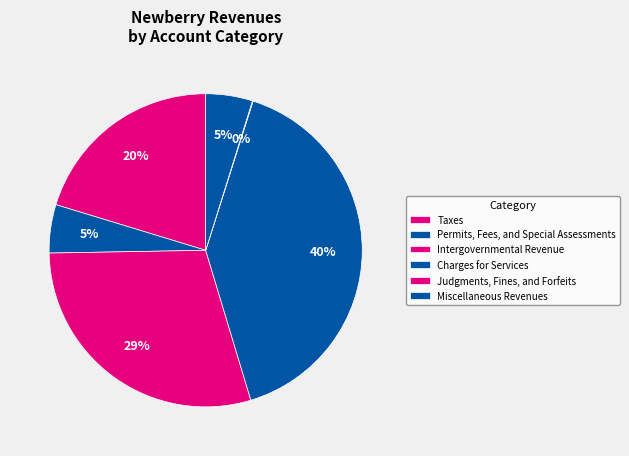

Count the number of slices in the pie.

6